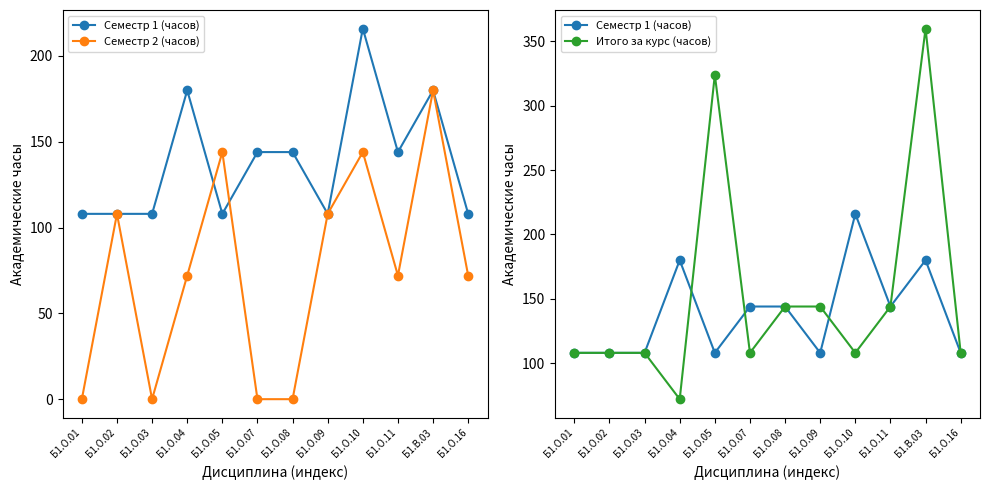

Which label corresponds to the largest value in the chart?

Б1.В.03